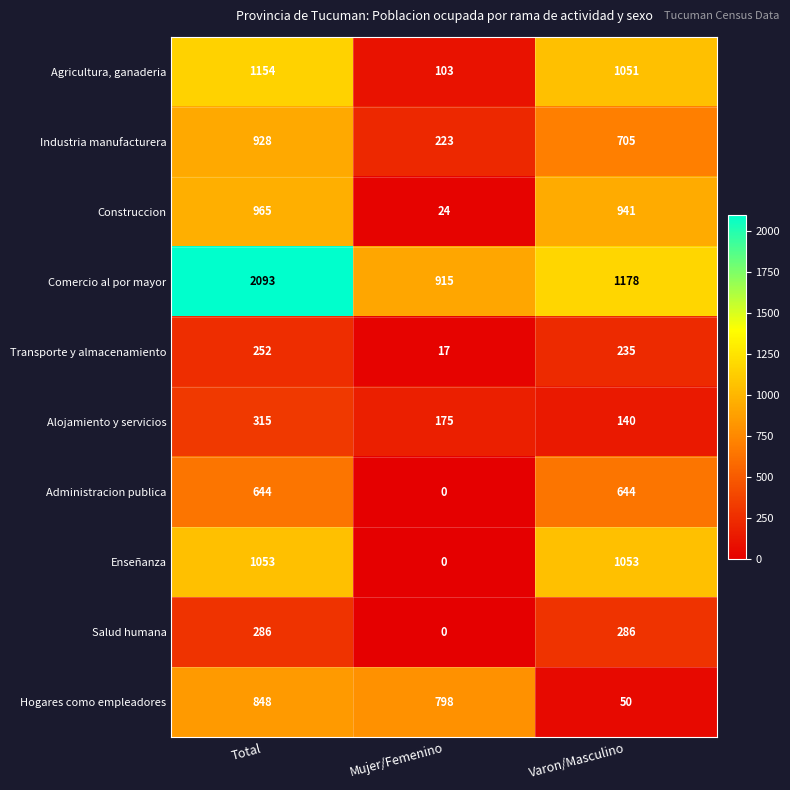

Is it true that Enseñanza equals 414 at Total?

False